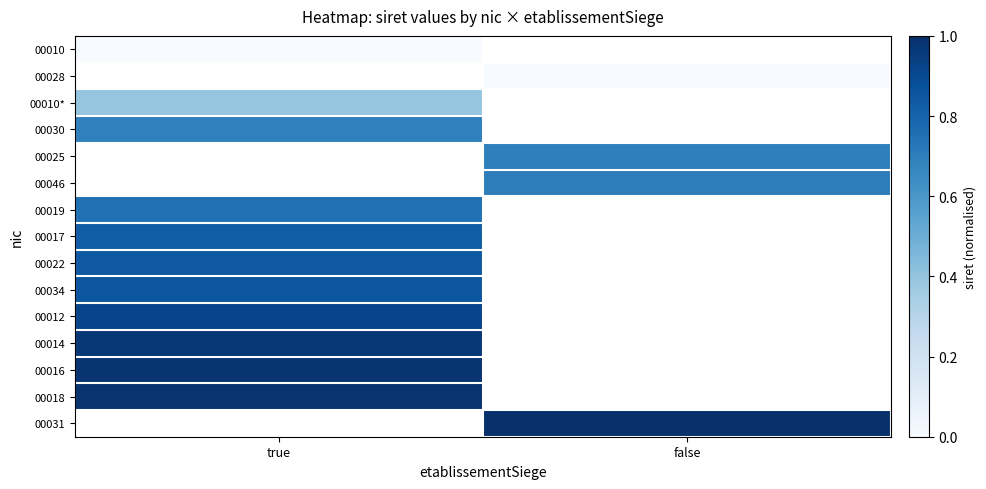

List the labels in order of 00018 value, smallest first.

true, false